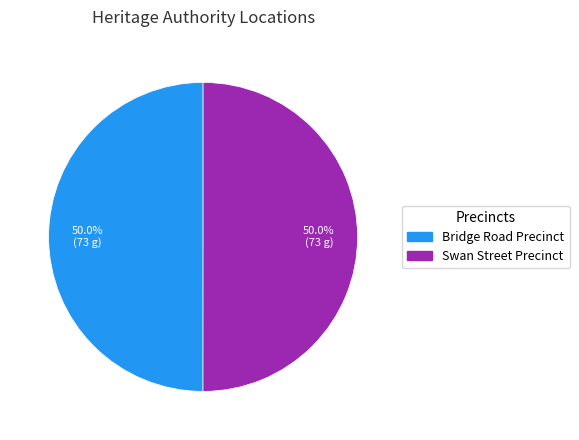

Do Bridge Road Precinct and Swan Street Precinct together represent more than half of the pie?

Yes